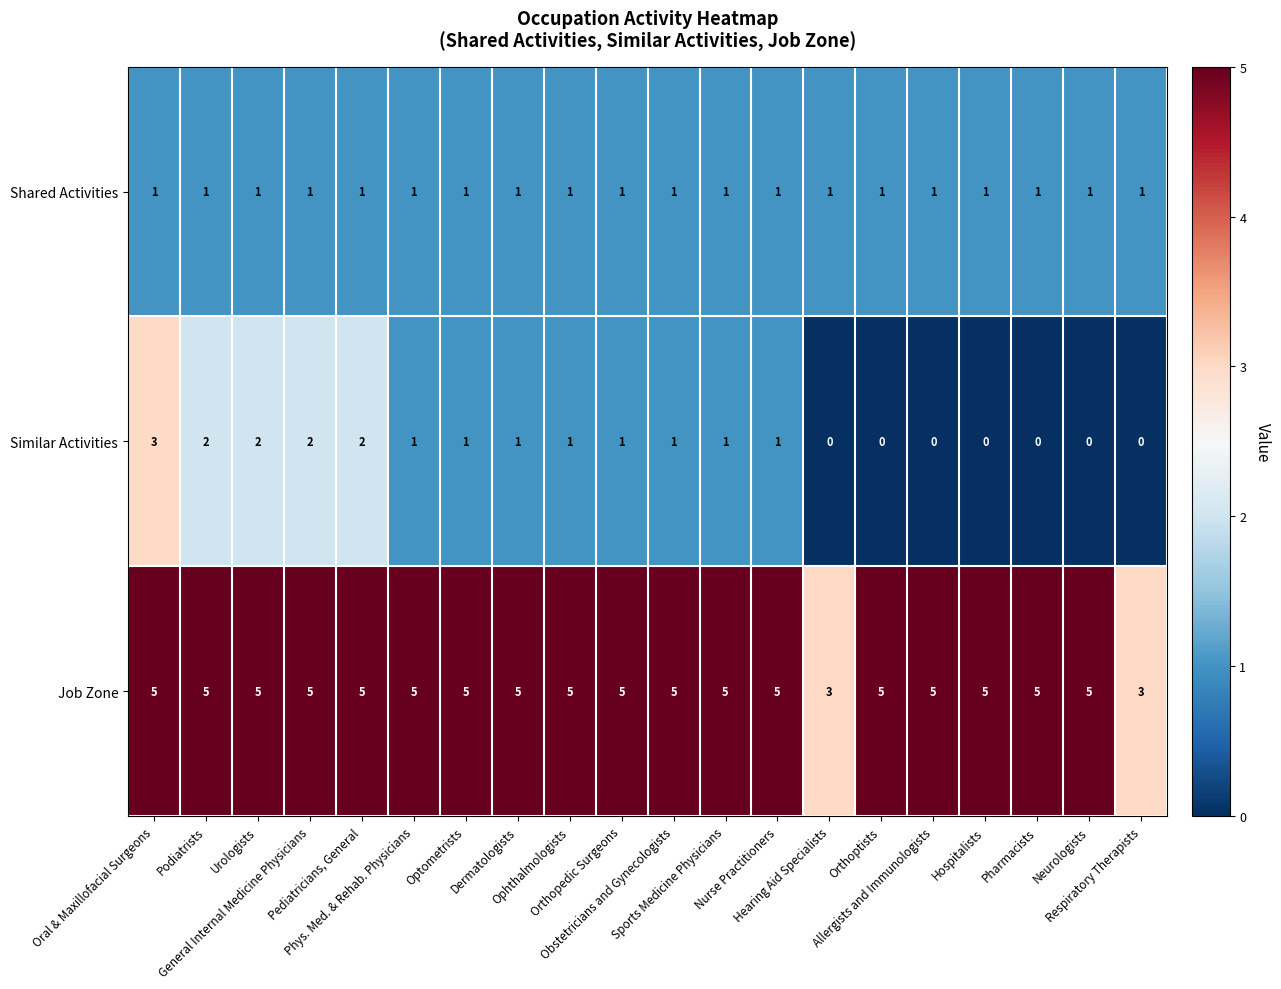

Which series has the largest range (max minus min)?

Similar Activities